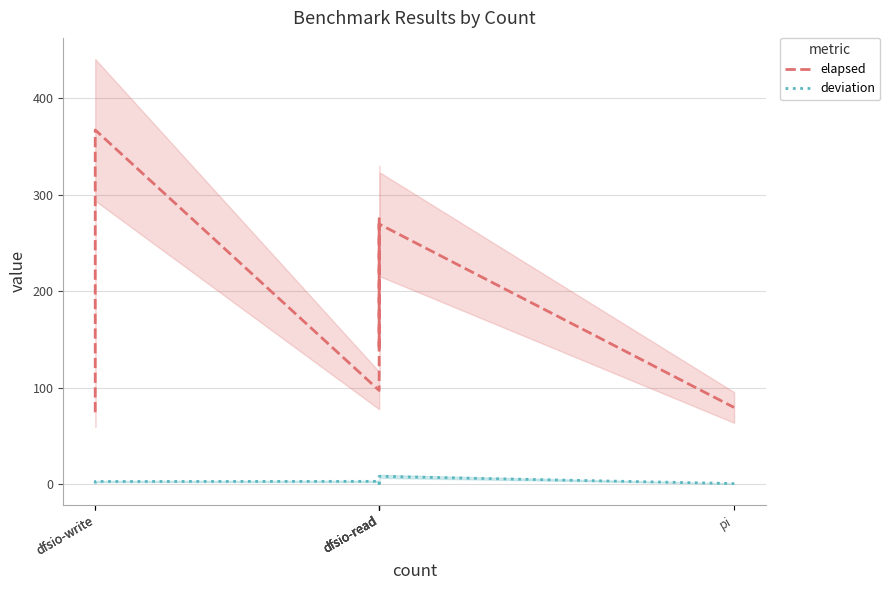

Between dfsio-read and pi, which is larger?

dfsio-read